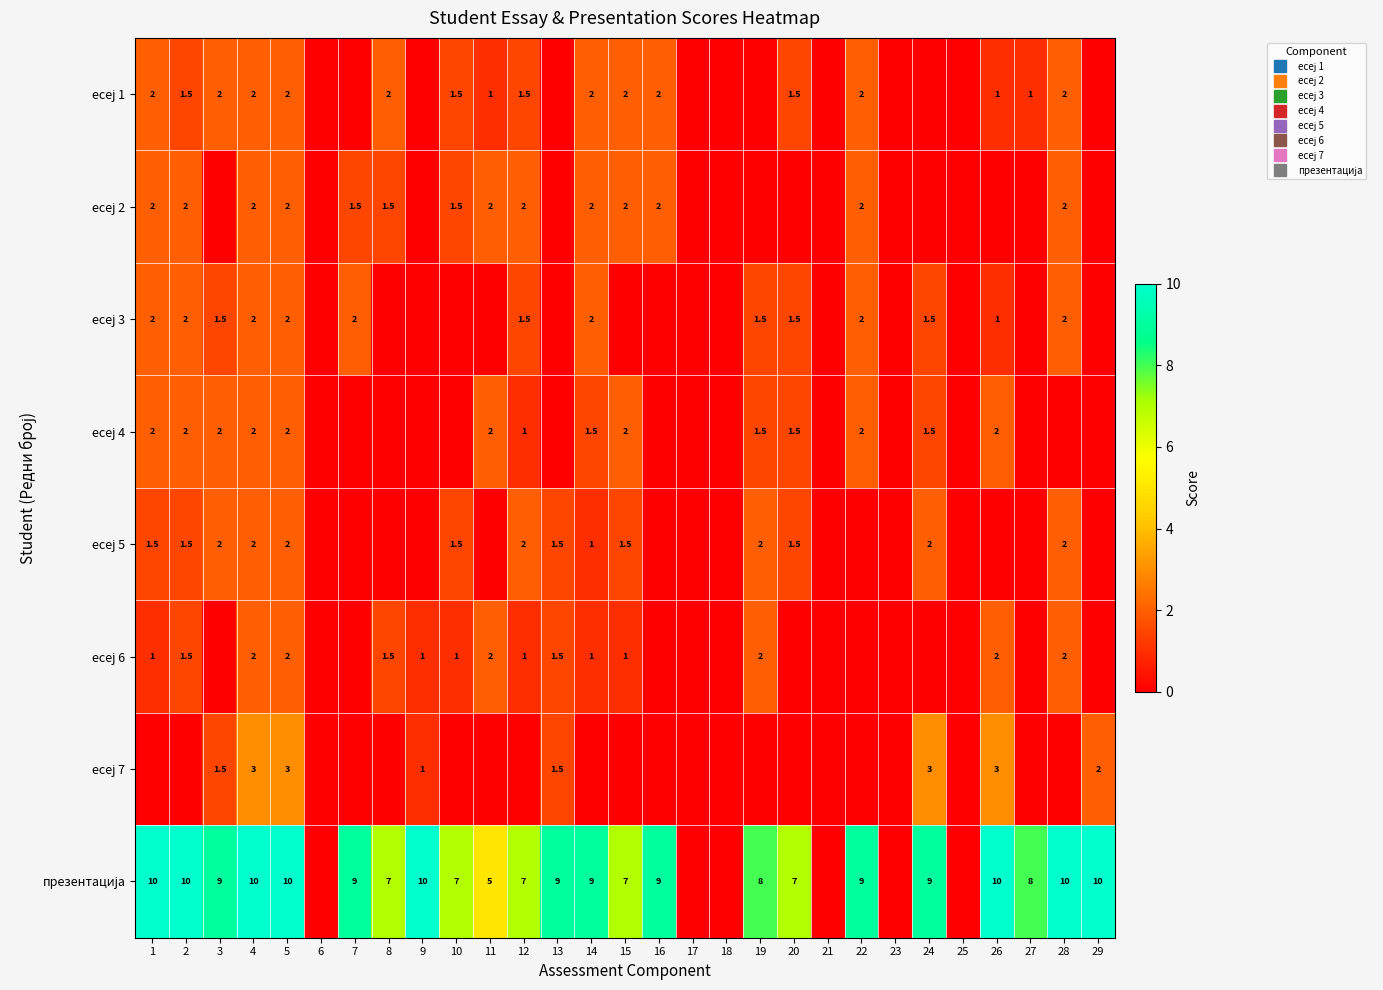

Rank the categories by есеј 3 value from lowest to highest.

6, 8, 9, 10, 11, 13, 15, 16, 17, 18, 21, 23, 25, 27, 29, 26, 3, 12, 19, 20, 24, 1, 2, 4, 5, 7, 14, 22, 28